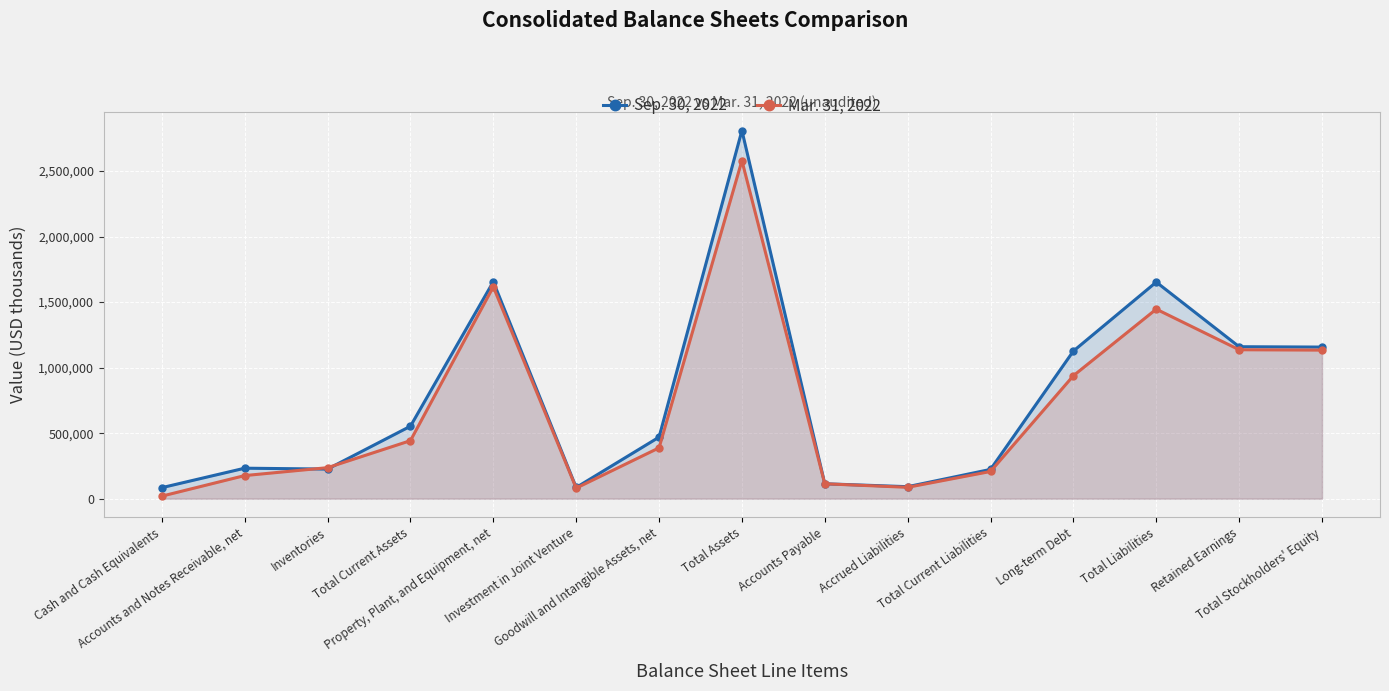

Reading right to left, what are all the values shown in this chart?

Sep. 30, 2022: 1156704	1159461	1652445	1126398	223321	91515	113722	2809149	469491	85391	1655616	552874	225835	232595	84140
Mar. 31, 2022: 1133556	1136344	1446096	938265	207551	86754	113679	2579652	387898	80637	1616539	442727	236661	176276	19416